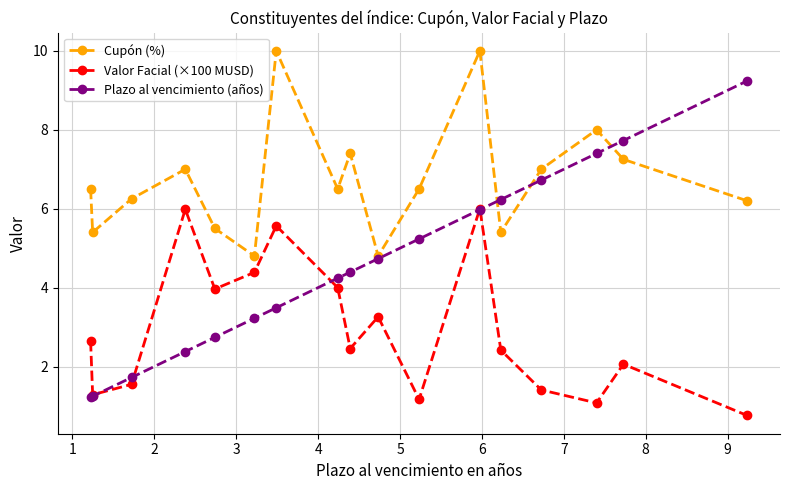

Which series has the largest total across all categories?

Cupón (%)